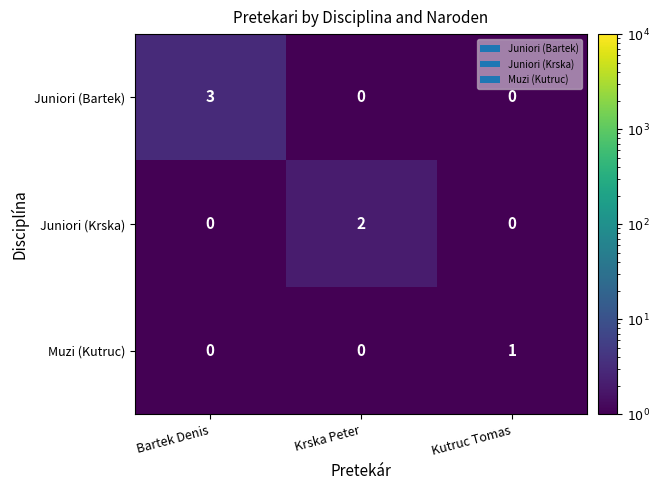

Which series has the largest total across all categories?

Juniori (Bartek)